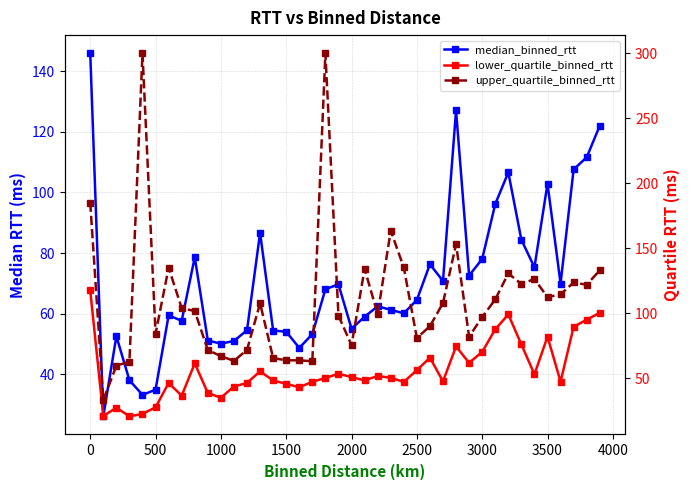

True or false: upper_quartile_binned_rtt and lower_quartile_binned_rtt cross at least once.

False